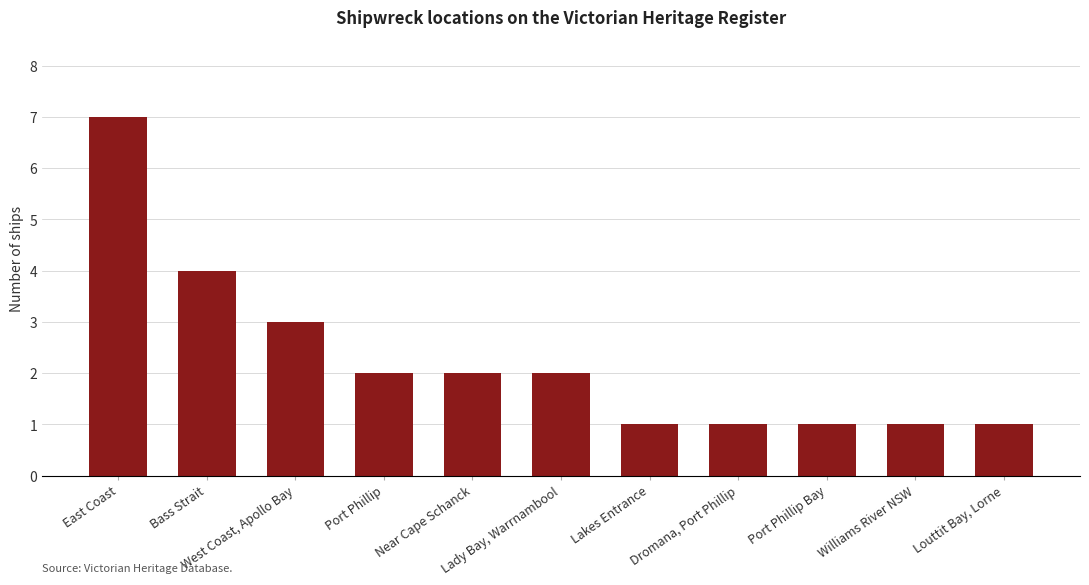

Reading left to right, extract all data points from this chart.

East Coast=7	Bass Strait=4	West Coast, Apollo Bay=3	Port Phillip=2	Near Cape Schanck=2	Lady Bay, Warrnambool=2	Lakes Entrance=1	Dromana, Port Phillip=1	Port Phillip Bay=1	Williams River NSW=1	Louttit Bay, Lorne=1